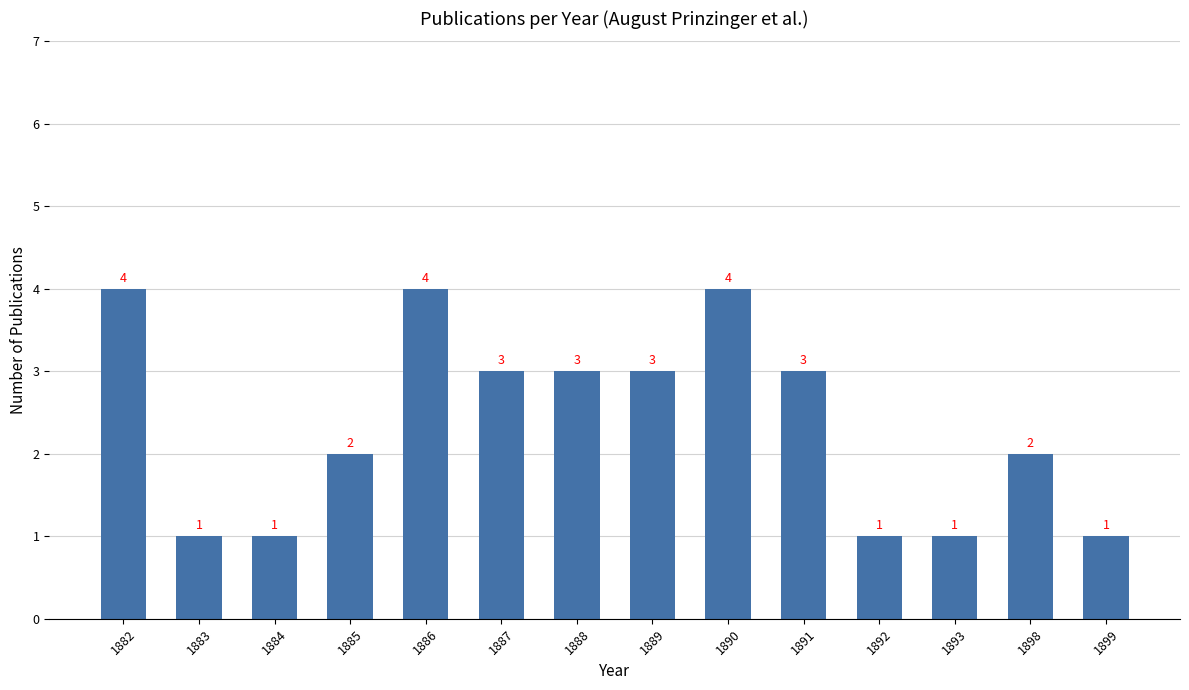

Are the bars horizontal?

No